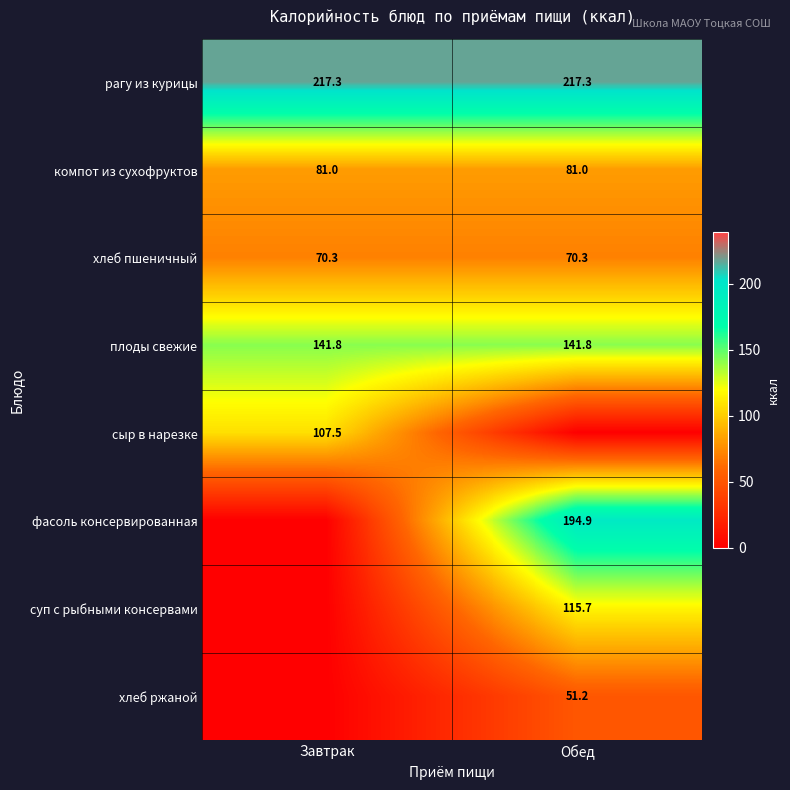

The компот из сухофруктов series shows 122.3 at Обед. True or false?

False